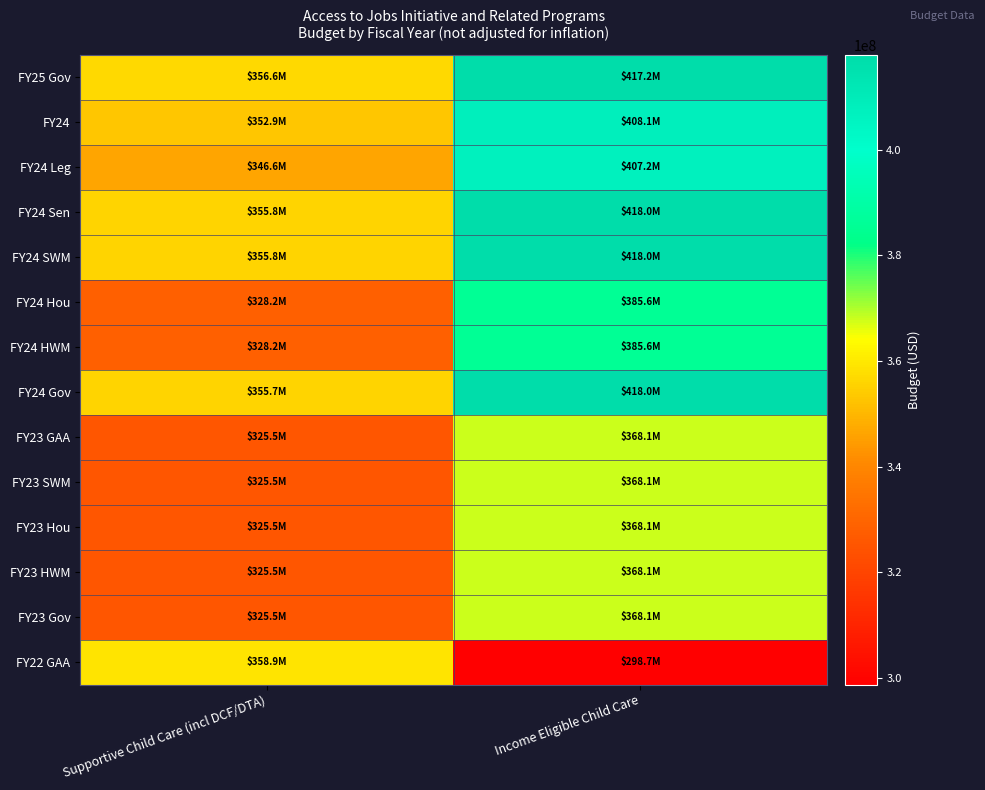

List the series in order of their peak value, lowest first.

FY22 GAA, FY23 GAA, FY23 SWM, FY23 Hou, FY23 HWM, FY23 Gov, FY24 Hou, FY24 HWM, FY24 Leg, FY24, FY25 Gov, FY24 Sen, FY24 SWM, FY24 Gov